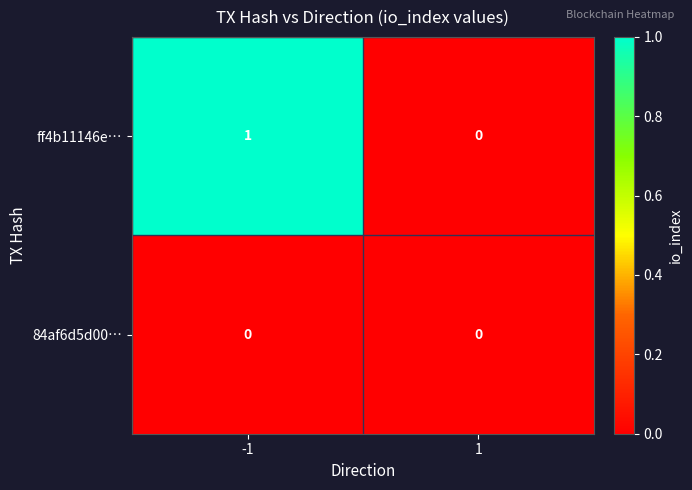

Reading left to right, transcribe all the data shown in this chart.

ff4b11146e…: -1=1	1=0
84af6d5d00…: -1=0	1=0